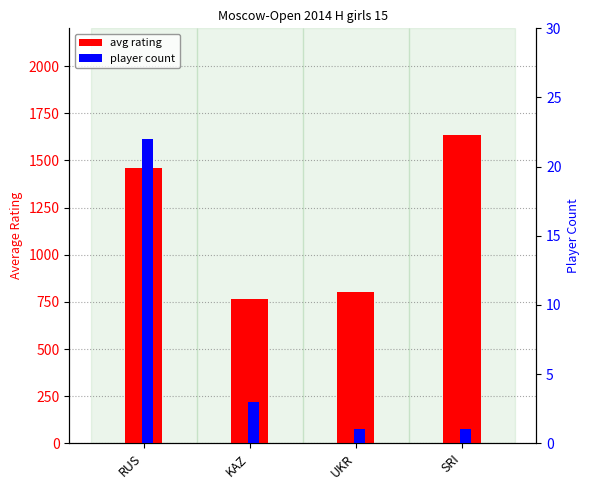

How many groups of bars are there?

4